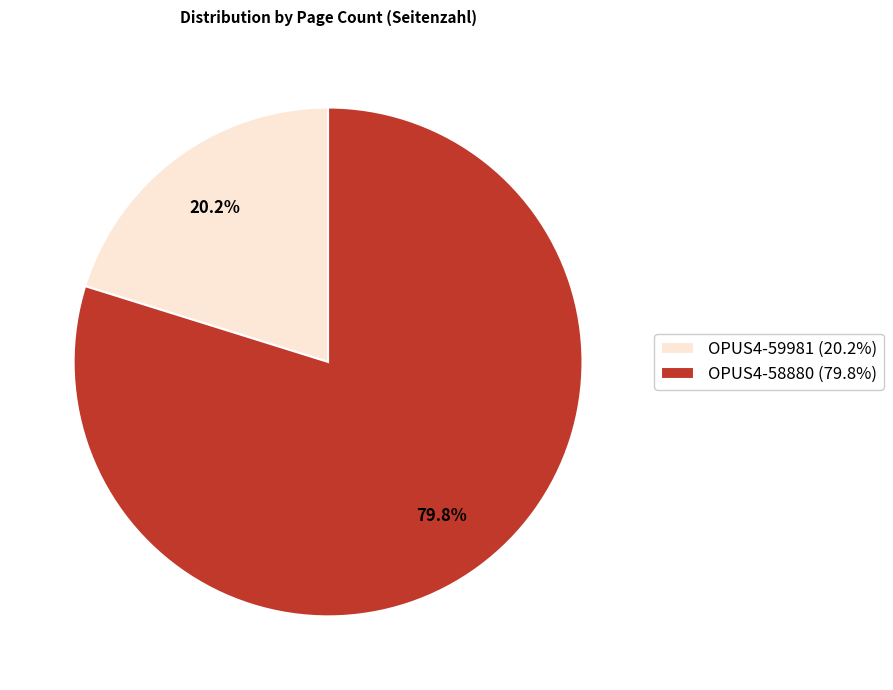

Count the number of slices in the pie.

2